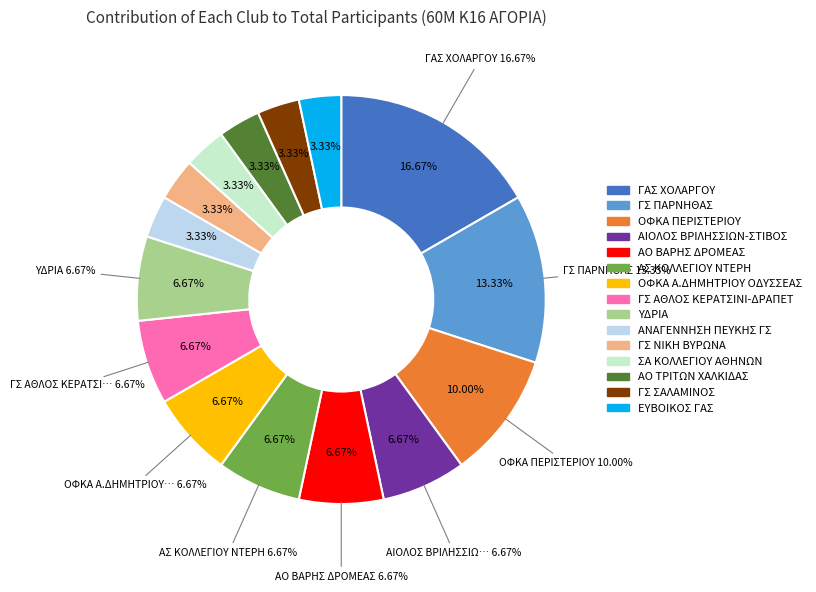

What percentage is the ΕΥΒΟΙΚΟΣ ΓΑΣ slice, to the nearest percent?

3%